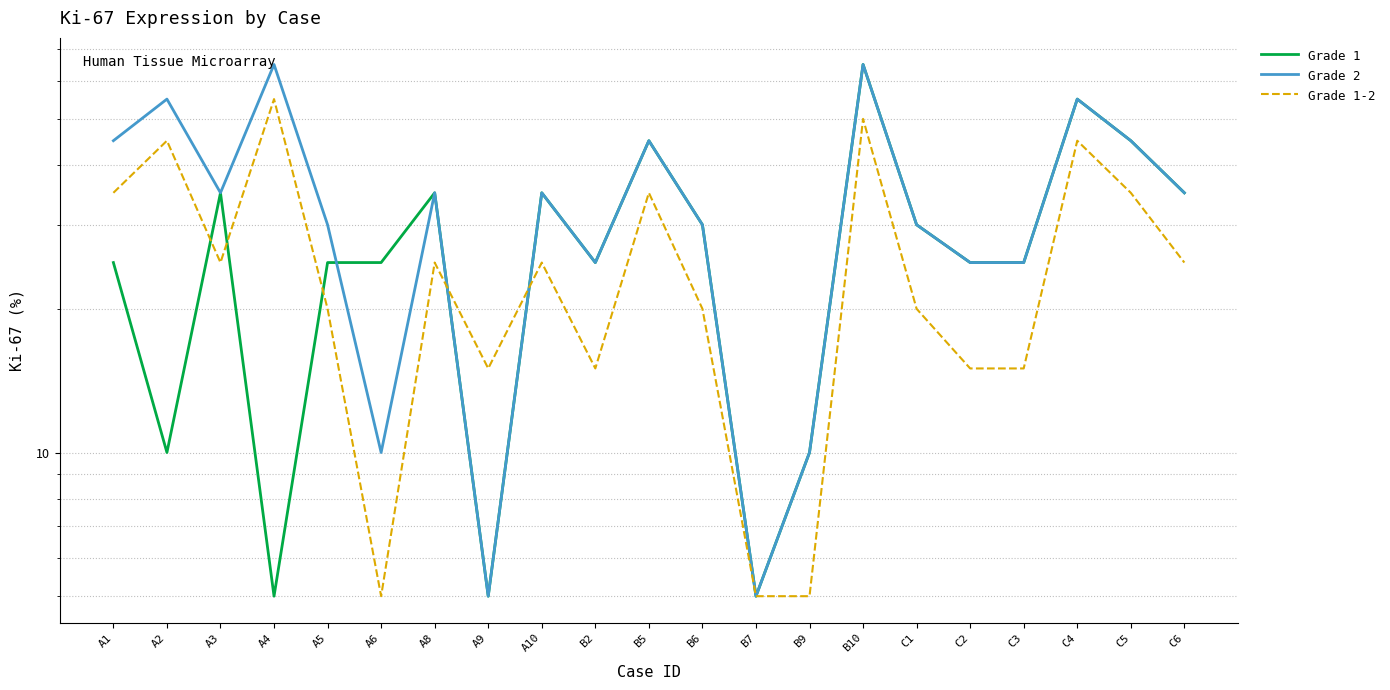

What is the label of the 17th point from the left?

C2